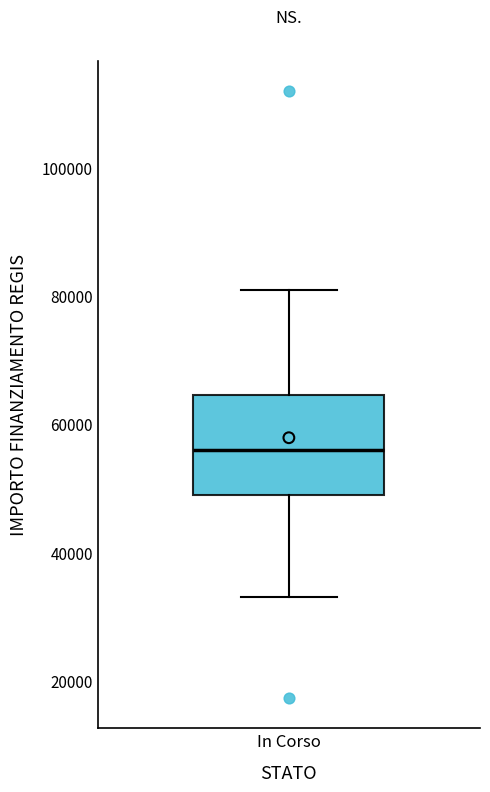

Read this box plot against the y-axis: the position of the median line, the range covered by the box, and the ends of both whiskers. The values are not printed on the chart, so give them approximately, as read against the axis.

median 56000, box 50000 to 64000, whiskers 32000 to 80000